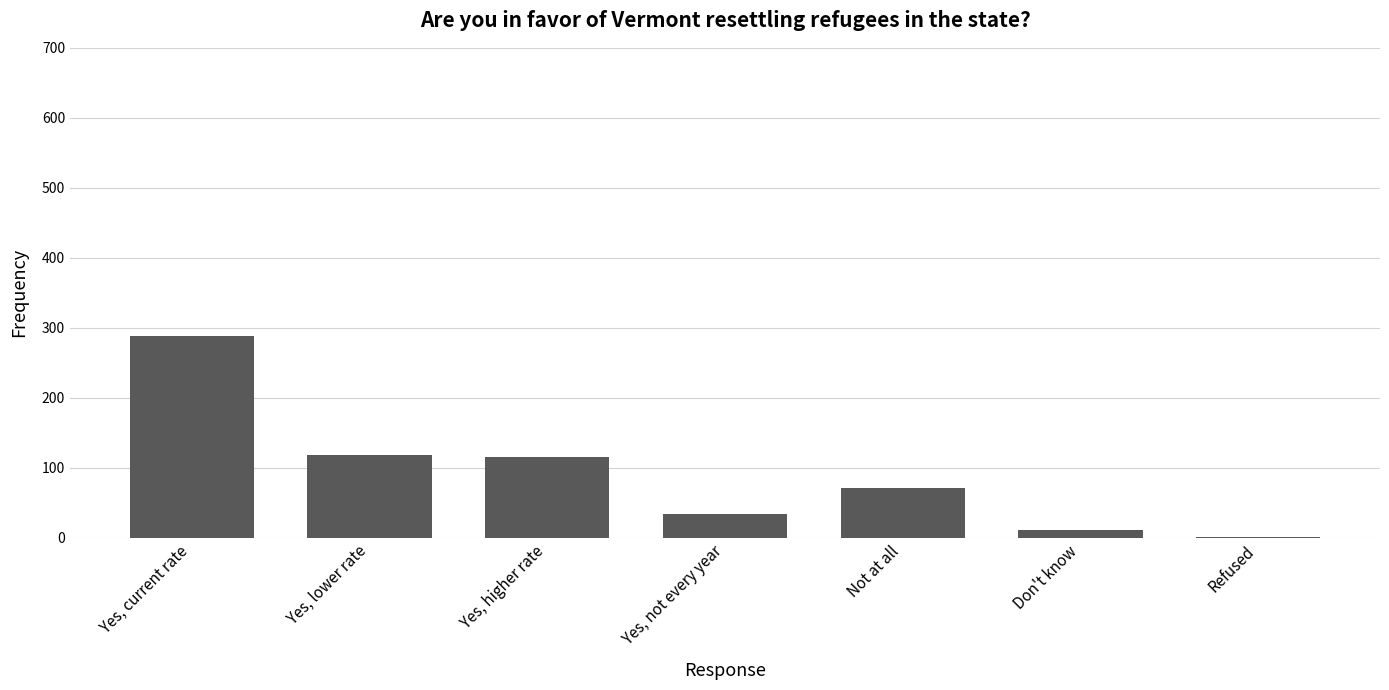

Which has a higher value, Yes, not every year or Yes, current rate?

Yes, current rate